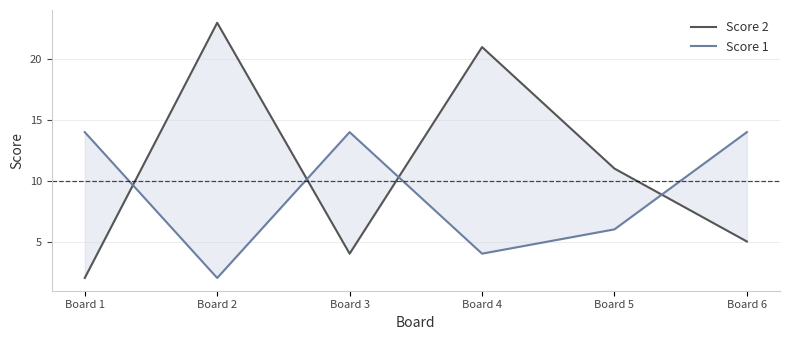

Is the value of Score 2 at Board 4 greater than the value of Score 1 at Board 4?

Yes